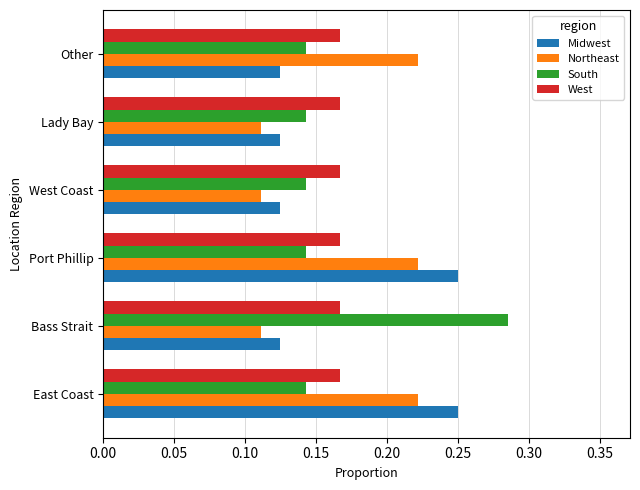

Which category has the highest value in the South series?

Bass Strait